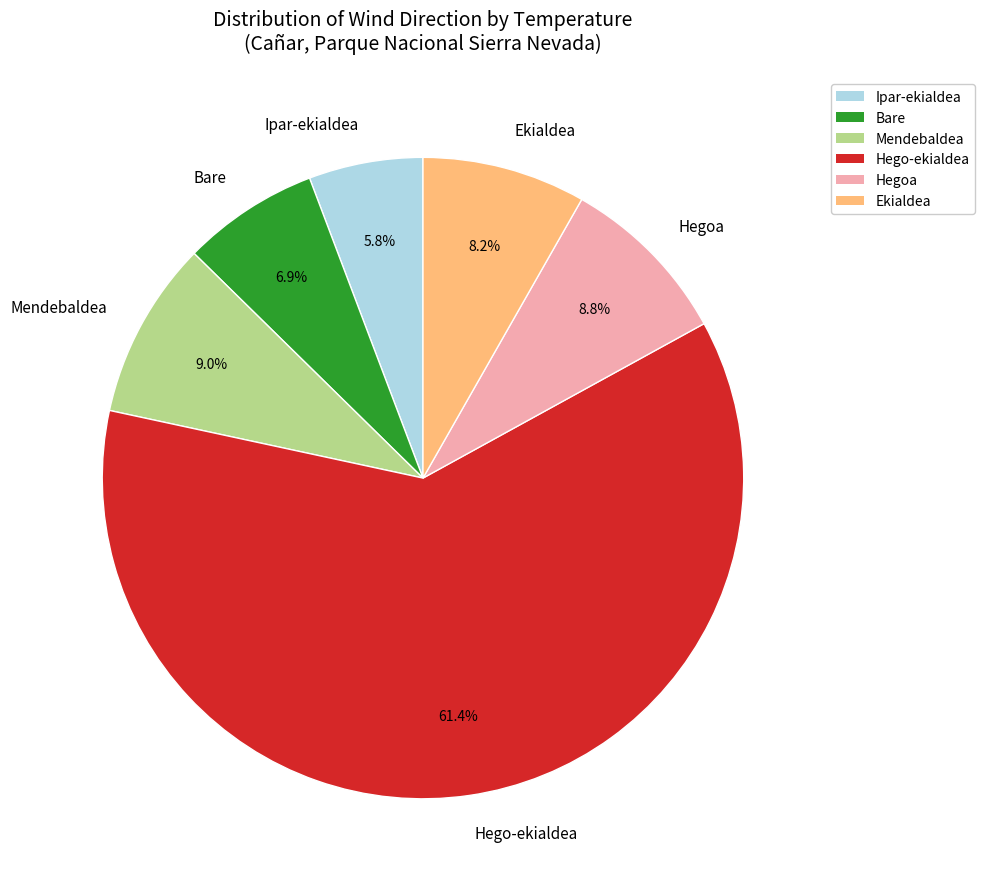

To the nearest percent, what is the average slice percentage?

17%